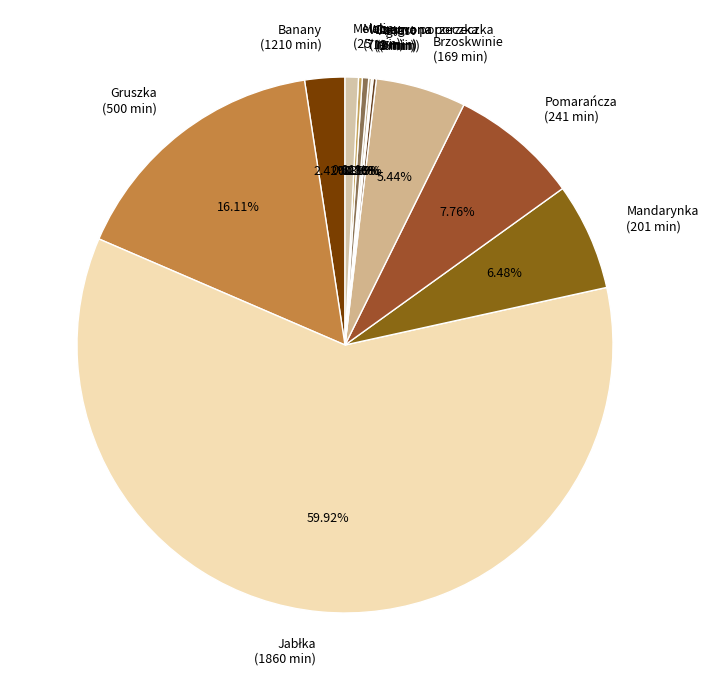

Between Melon (25 min) and Pomarańcza (241 min), which is larger?

Pomarańcza (241 min)